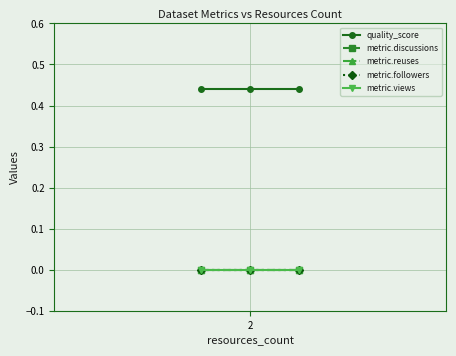

What is the maximum value shown in the chart?

0.4